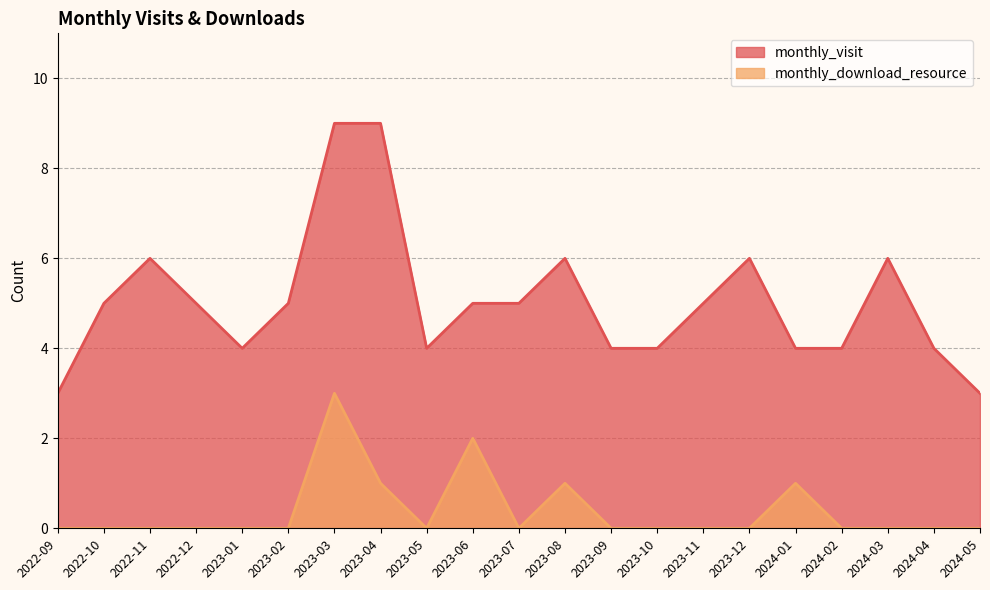

Rank the series by their maximum value, from highest to lowest.

monthly_visit, monthly_download_resource